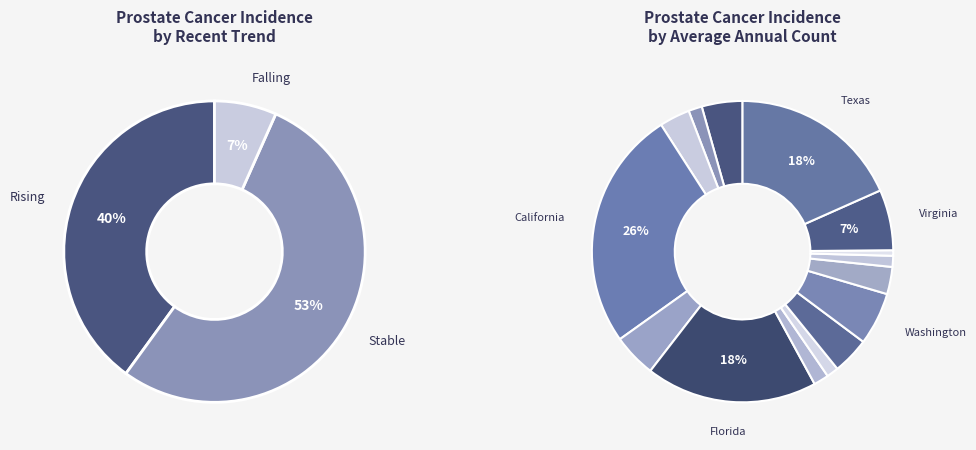

Rank the categories by value from lowest to highest.

falling, rising, stable